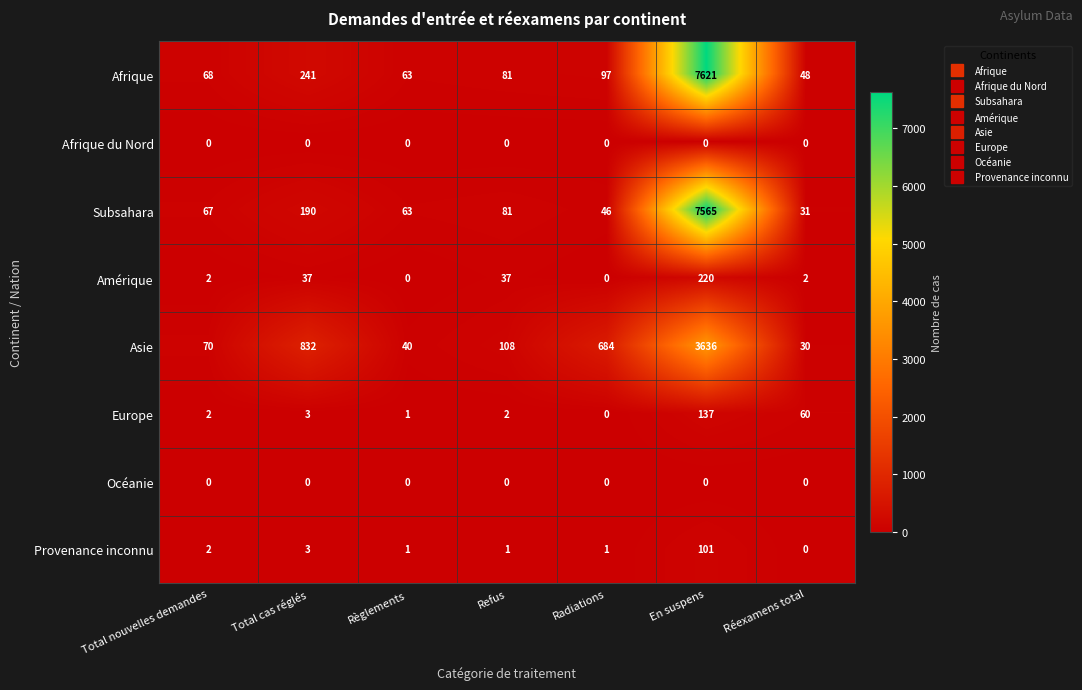

At which label does Provenance inconnu first exceed 1?

Total nouvelles demandes